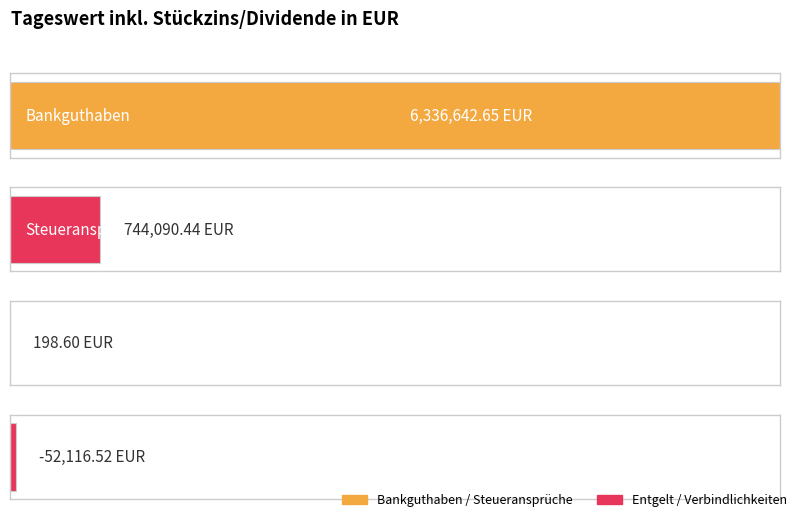

Reading left to right, extract all data points from this chart.

6336642.7	744090.4	198.6	-52116.5